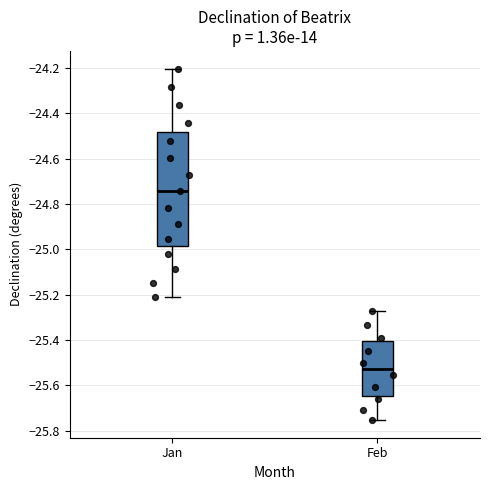

Reading left to right, transcribe this box plot: for each box, give where its median line is, the range the box spans, and where its two whiskers end, as read against the y-axis. The values are not printed on the chart, so give them approximately, as read against the axis.

Jan: median -24.74, box -24.98 to -24.48, whiskers -25.22 to -24.20
Feb: median -25.52, box -25.64 to -25.40, whiskers -25.76 to -25.28